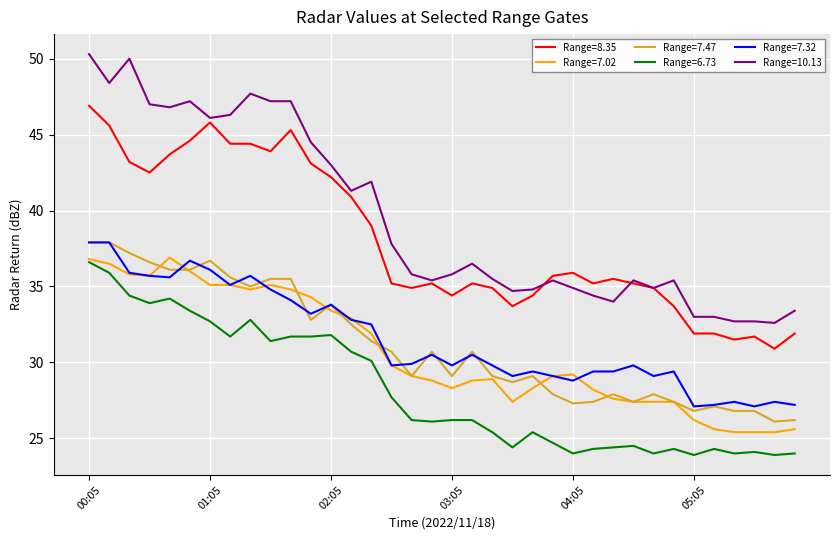

Which series has the widest spread of values?

Range=10.13